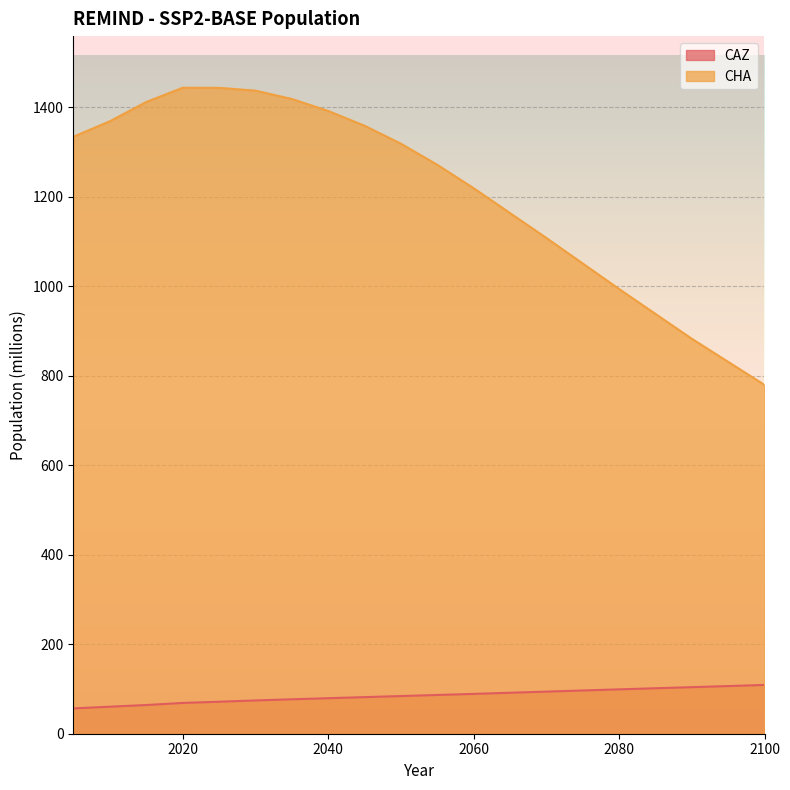

Is the value of CHA at 2020 greater than the value of CAZ at 2025?

Yes